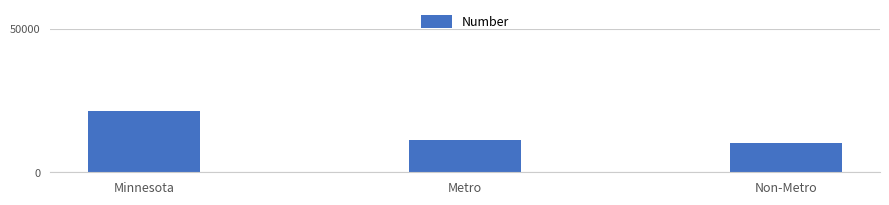

List the labels in order of value, largest first.

Minnesota, Metro, Non-Metro